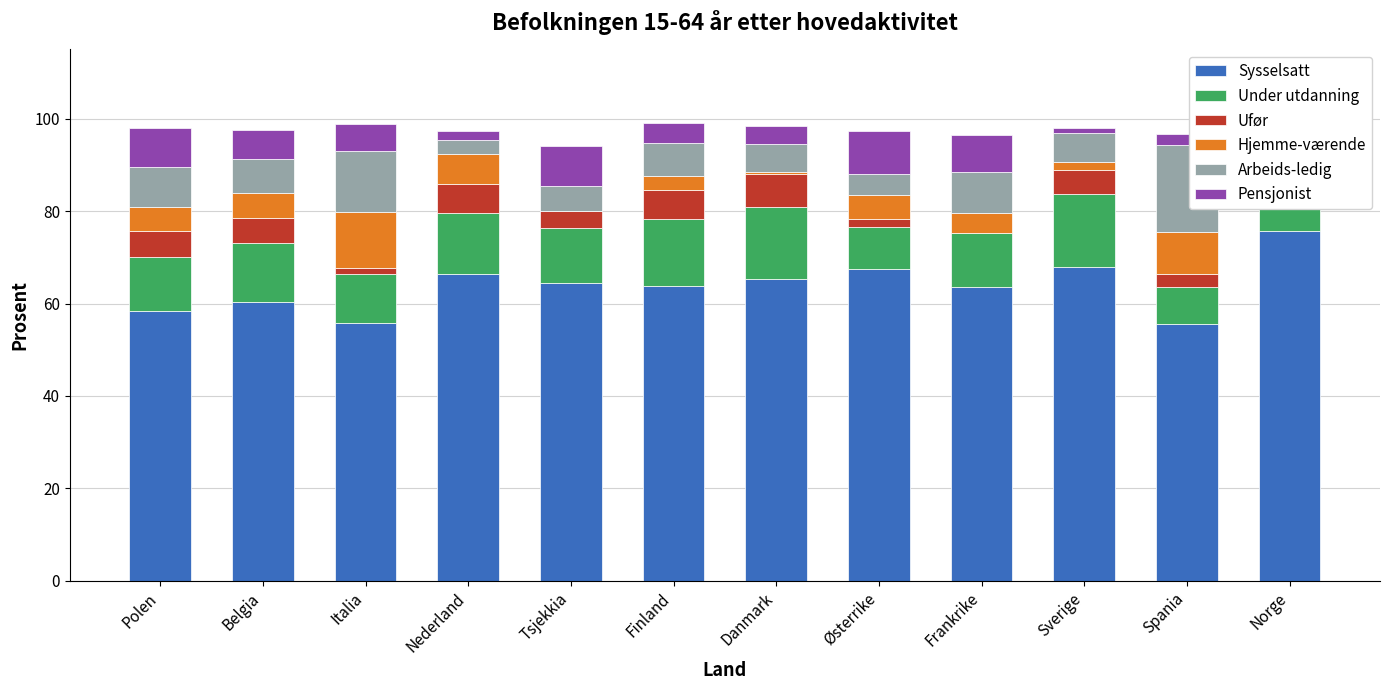

What is the difference between the highest and lowest values at Italia?

54.4